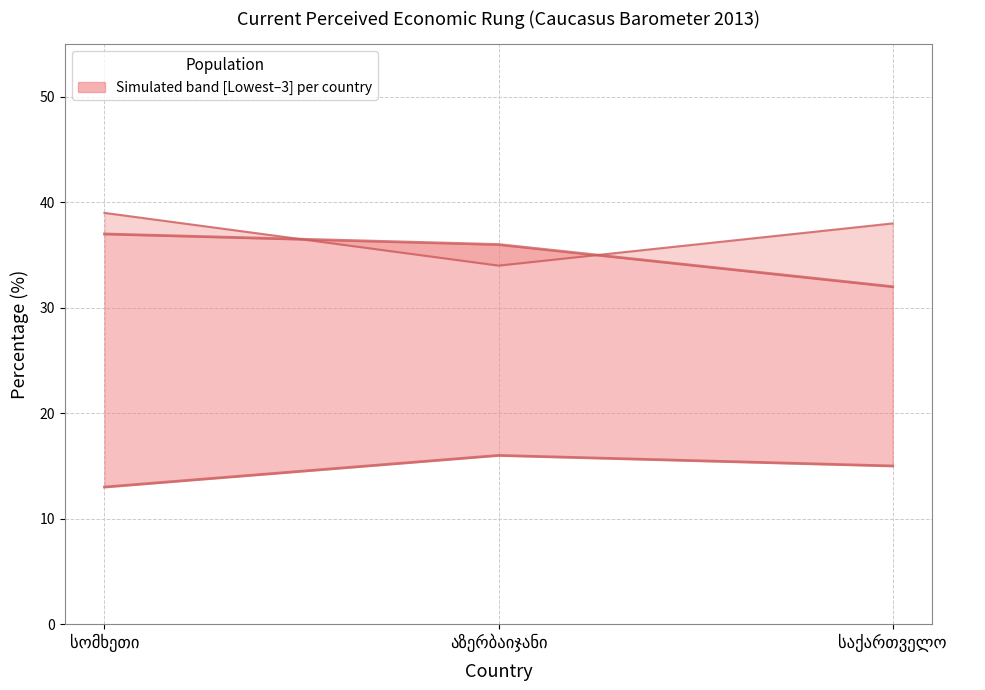

What is the difference between the highest and lowest values at სომხეთი?

26